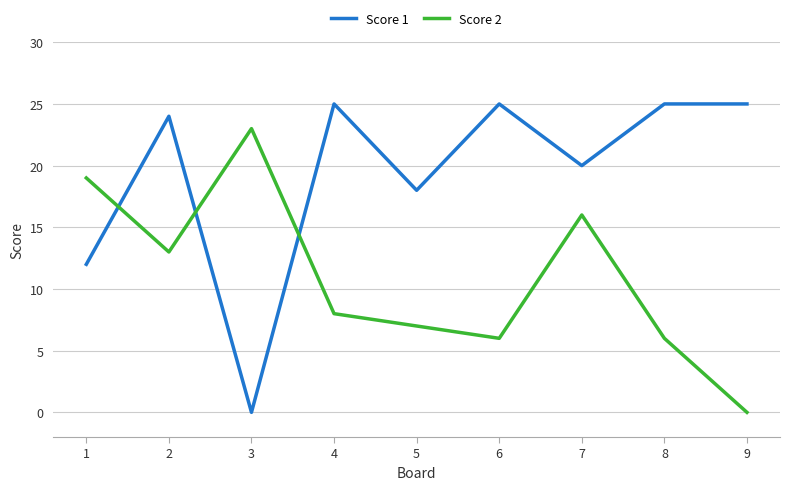

Which series has the largest range (max minus min)?

Score 1